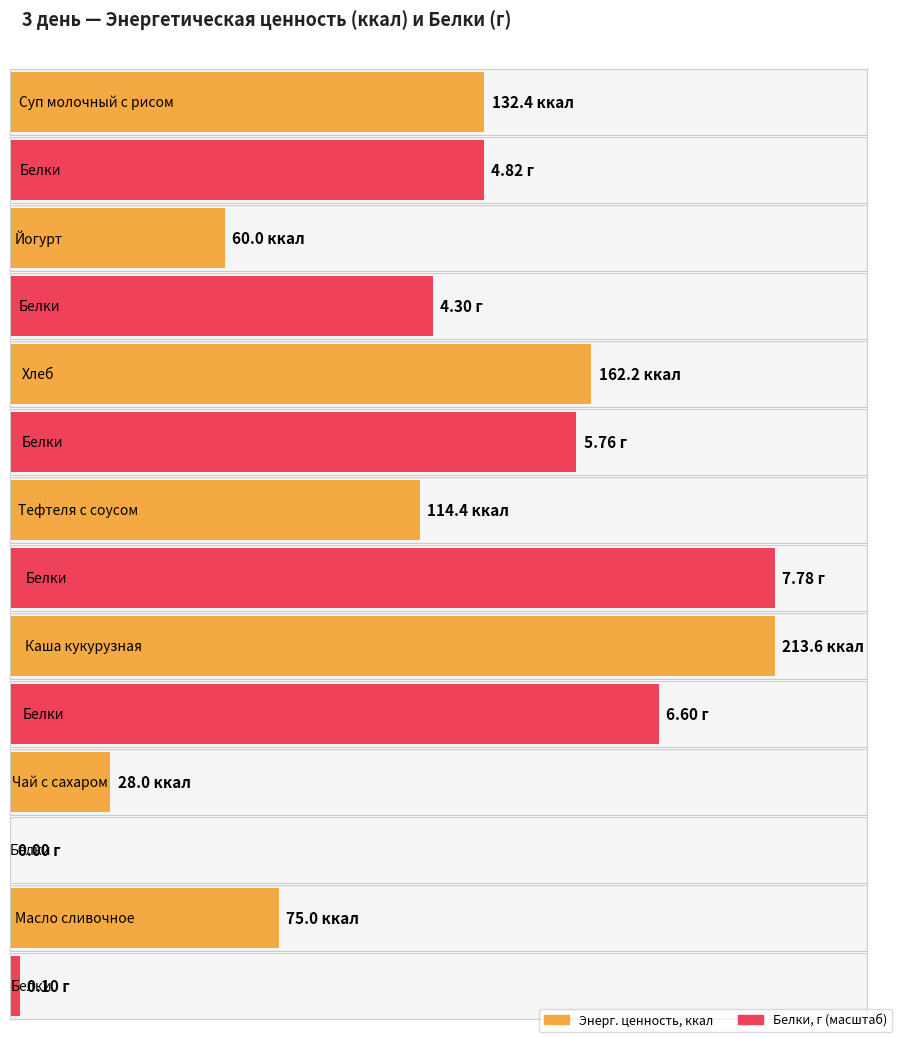

At Суп молочный с рисом, list the series in order from largest to smallest.

Энерг. ценность, ккал, Белки